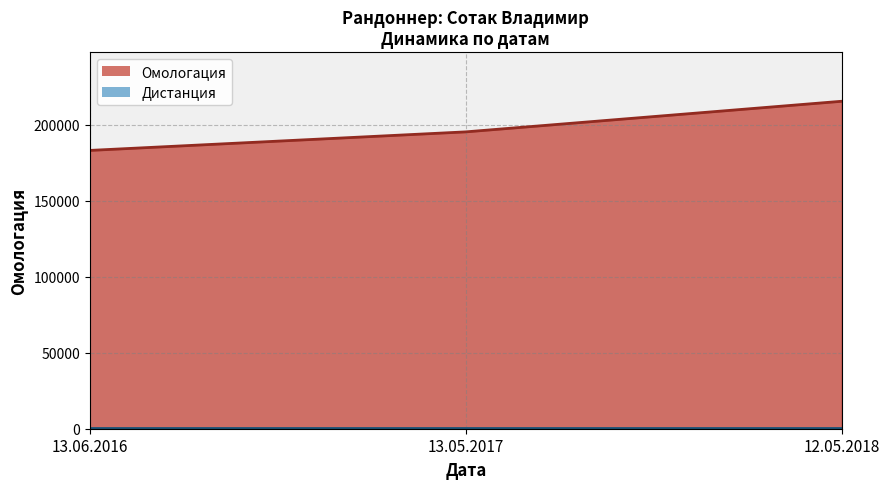

Is it true that the value at 12.05.2018 is 215505?

True